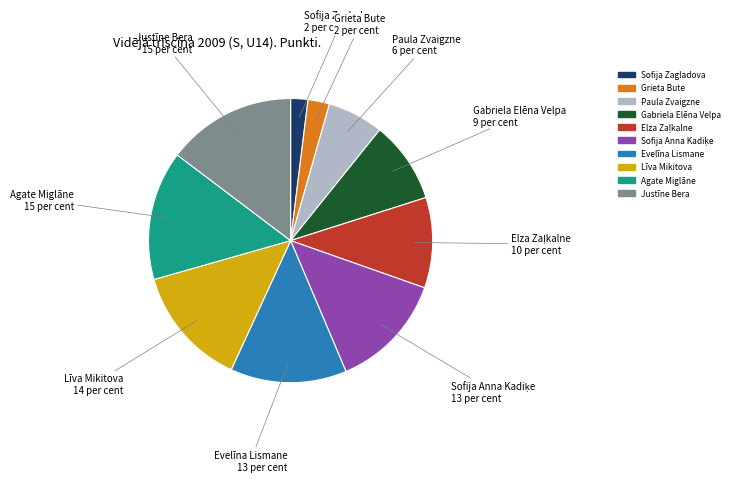

Which has a higher value, Justīne Bera or Gabriela Elēna Velpa?

Justīne Bera